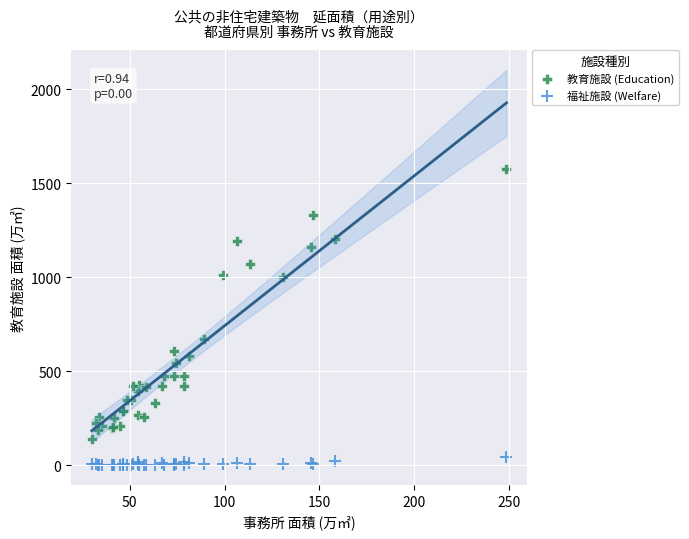

What are all the series names shown in the legend?

教育施設 (Education), 福祉施設 (Welfare)